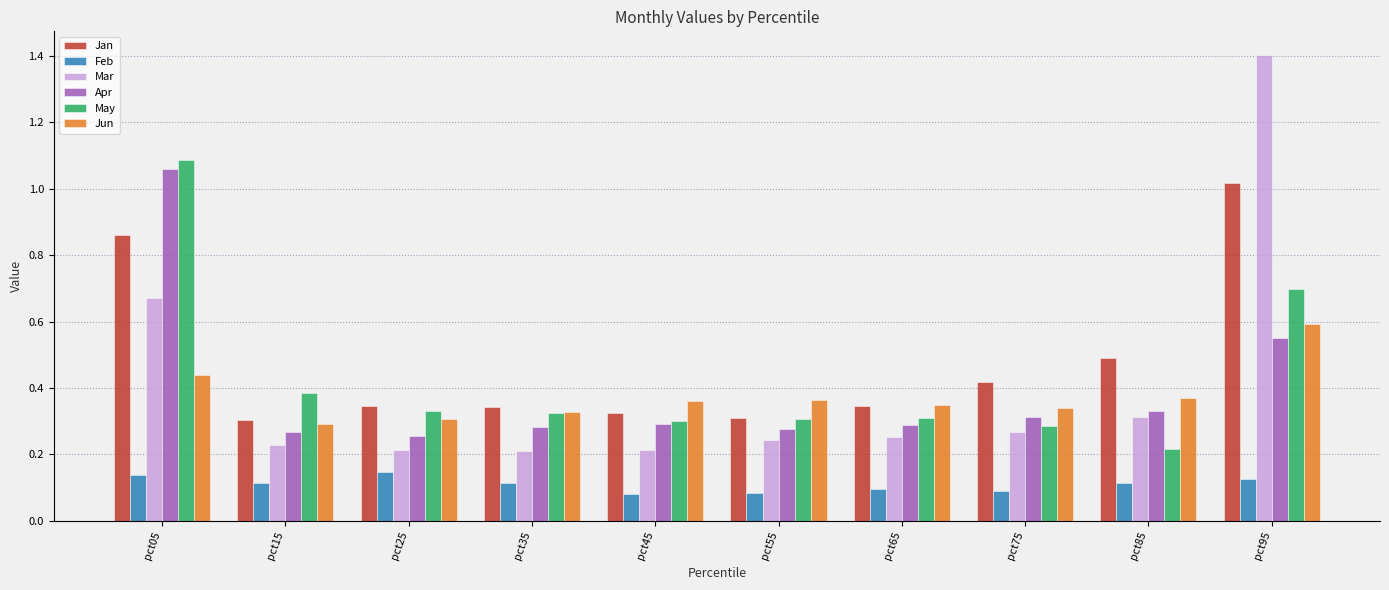

Which label corresponds to the largest value in the chart?

pct95